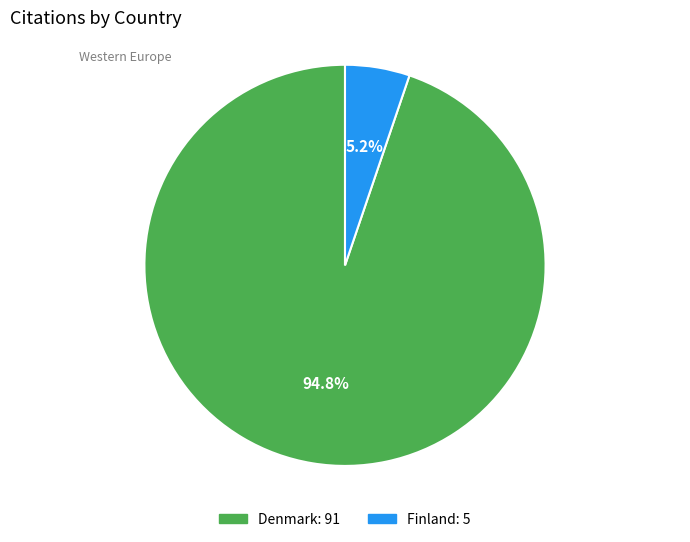

The Finland slice represents 5% of the pie. True or false?

True